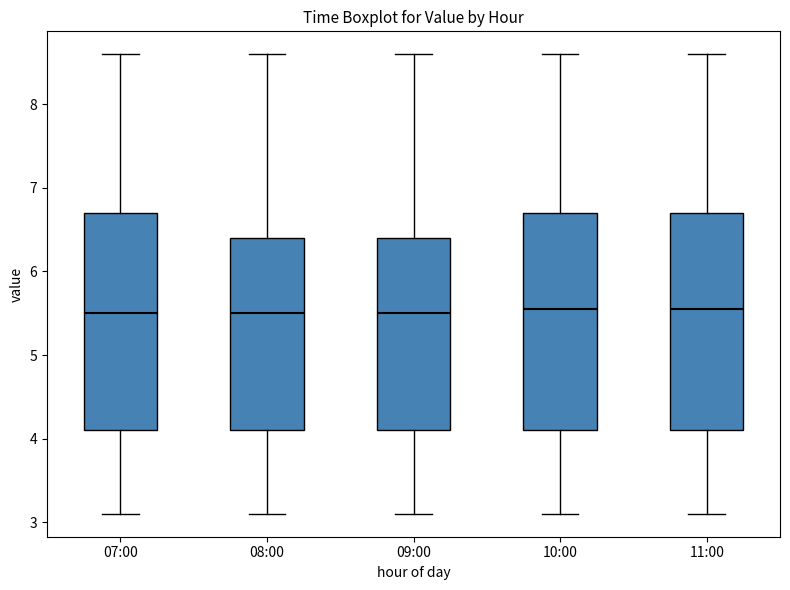

Where does the median line of the box for 08:00 sit on the y-axis? The values are not printed on the chart, so give them approximately, as read against the axis.

5.5